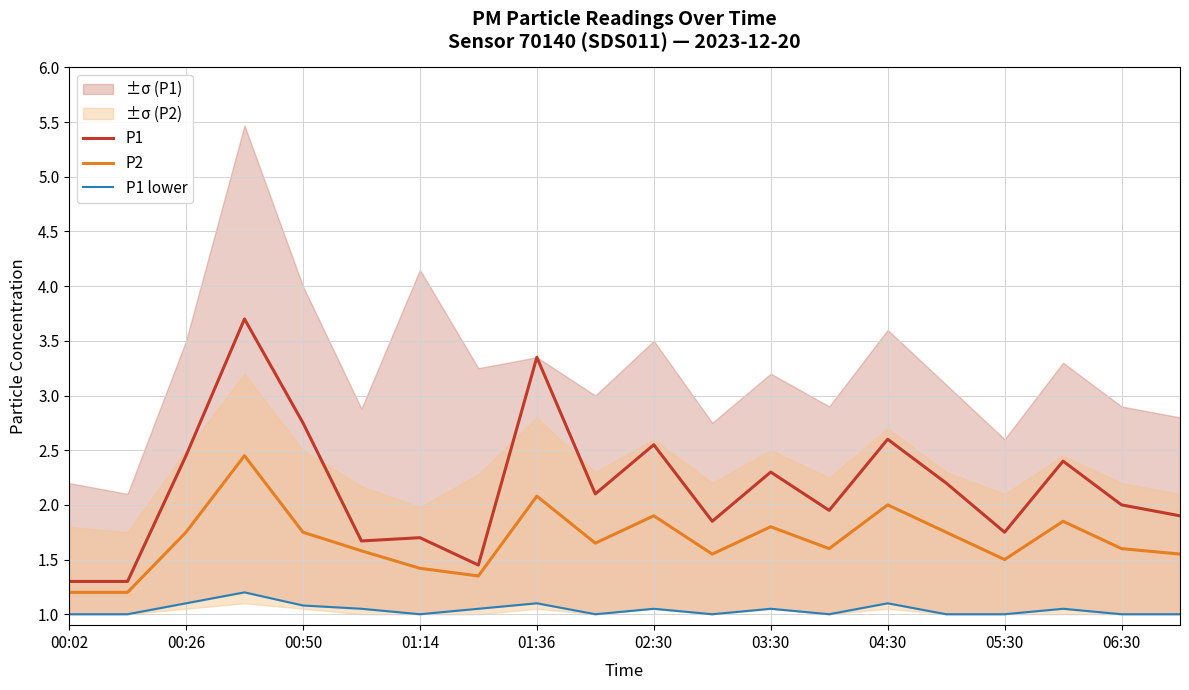

Rank the series by their average value, from lowest to highest.

P1 lower, P2, P1